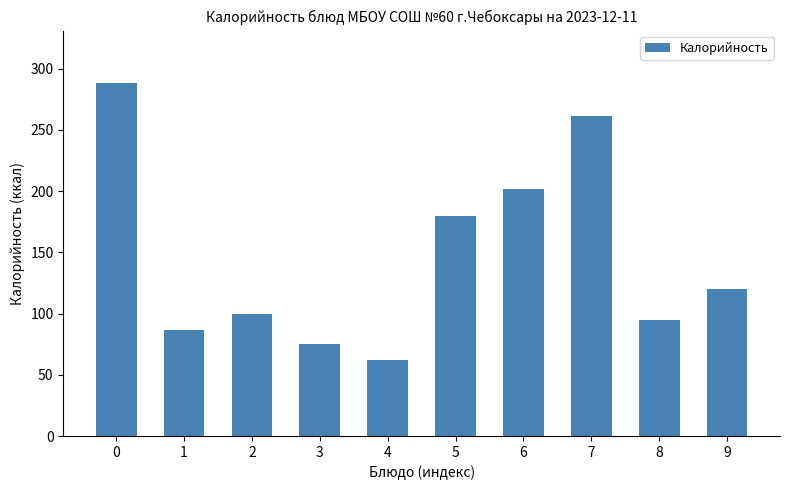

Rank the categories by value from highest to lowest.

0, 7, 6, 5, 9, 2, 8, 1, 3, 4